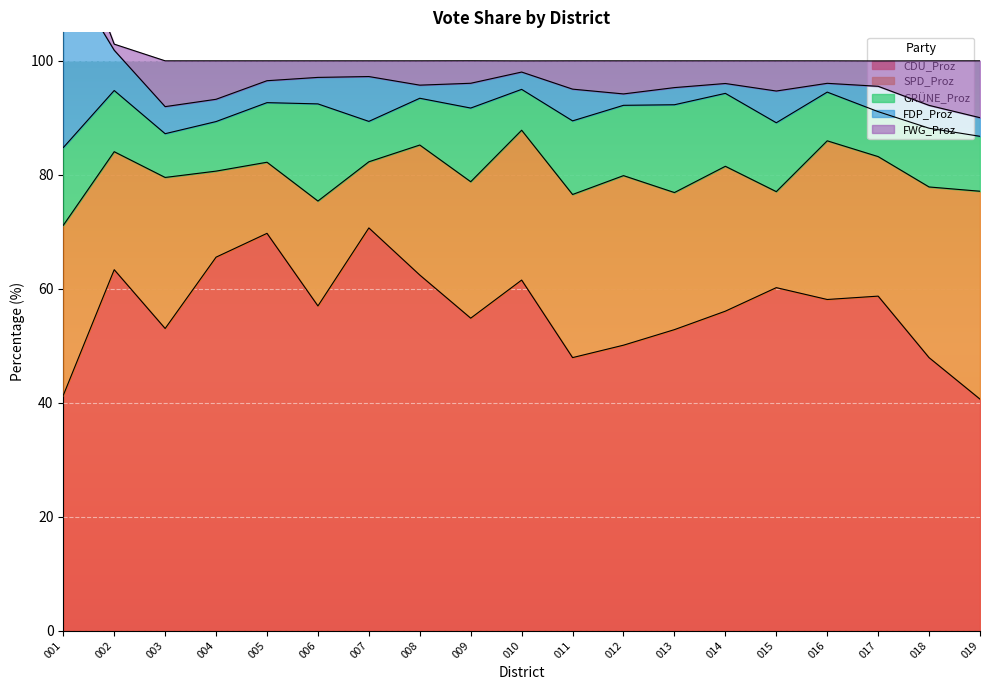

After their last crossing, which series has the higher values: SPD_Proz or FDP_Proz?

SPD_Proz